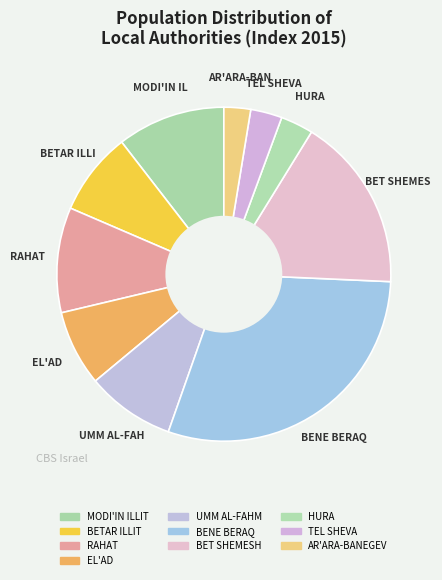

Does any single category account for the majority?

No